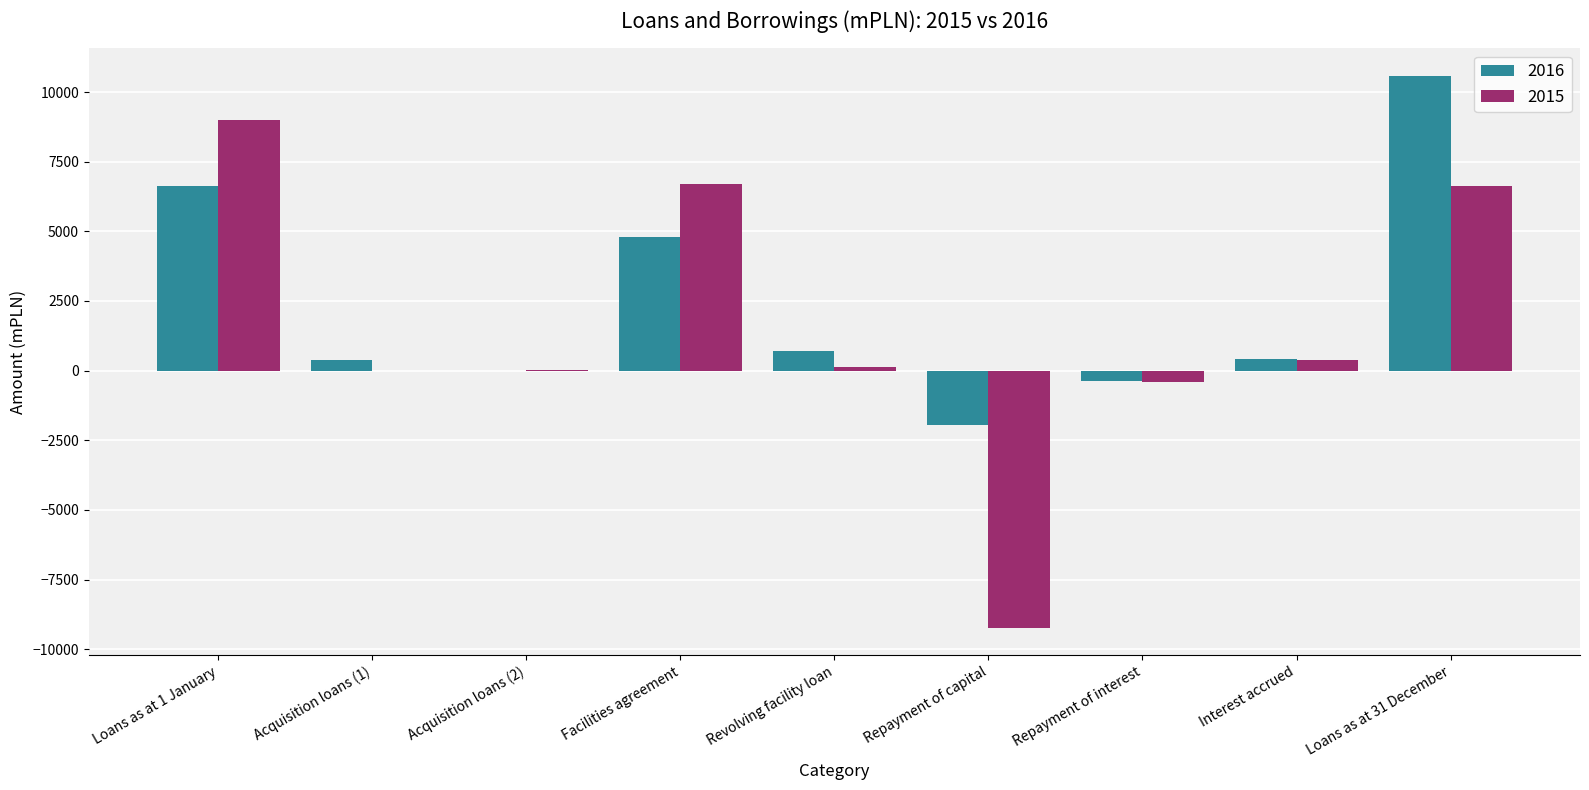

Which category has the highest value in the 2015 series?

Loans as at 1 January